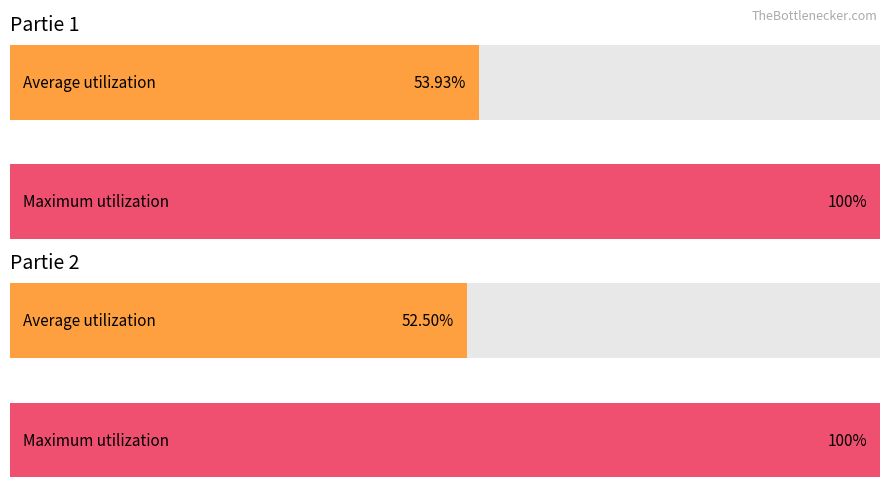

Count the number of data series in this chart.

4